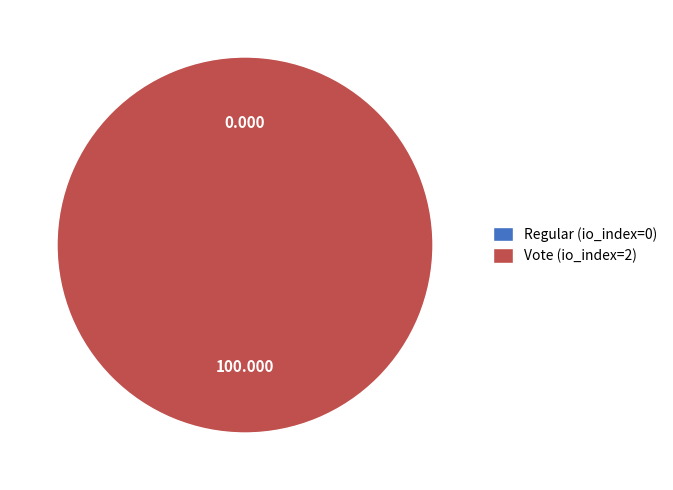

How many slices are in this pie chart?

2